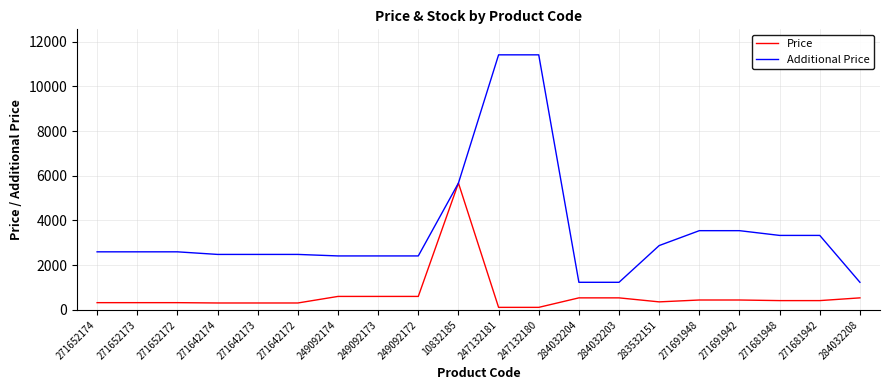

Which series has the widest spread of values?

Additional Price